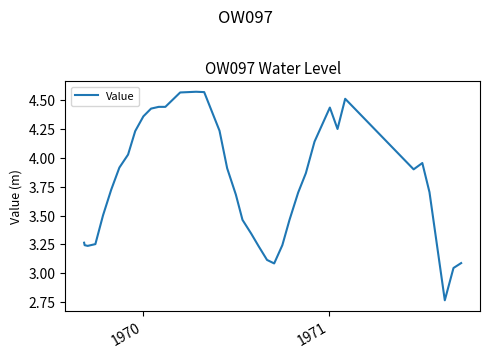

What is the average value?

3.8